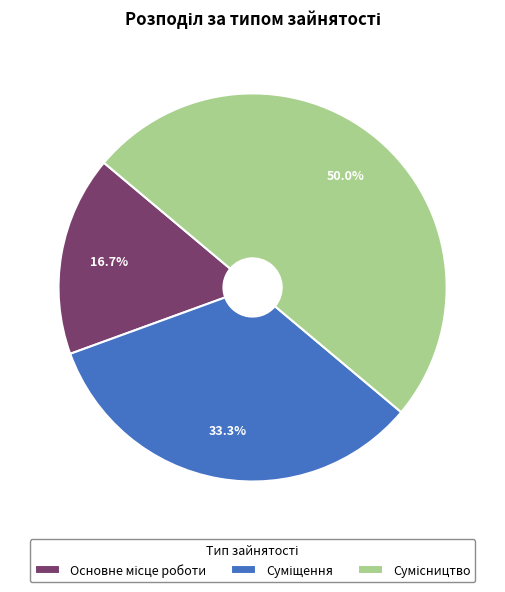

What is the smallest slice in the pie chart?

Основне місце роботи